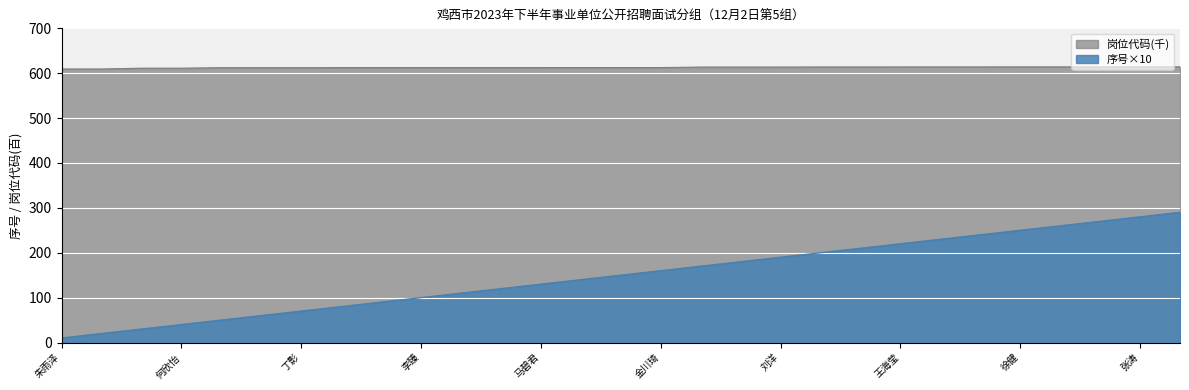

How many lines are shown in the chart?

2